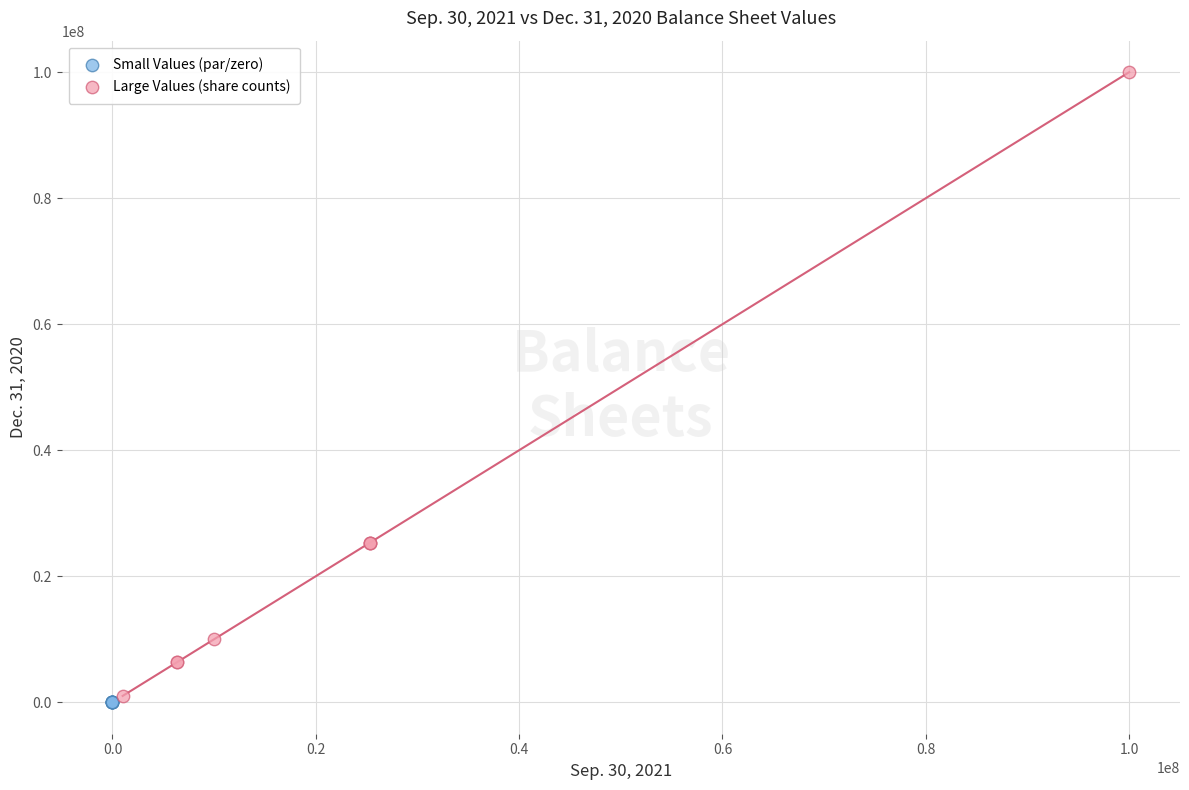

Which series has the largest Y range (max minus min)?

Large Values (share counts)